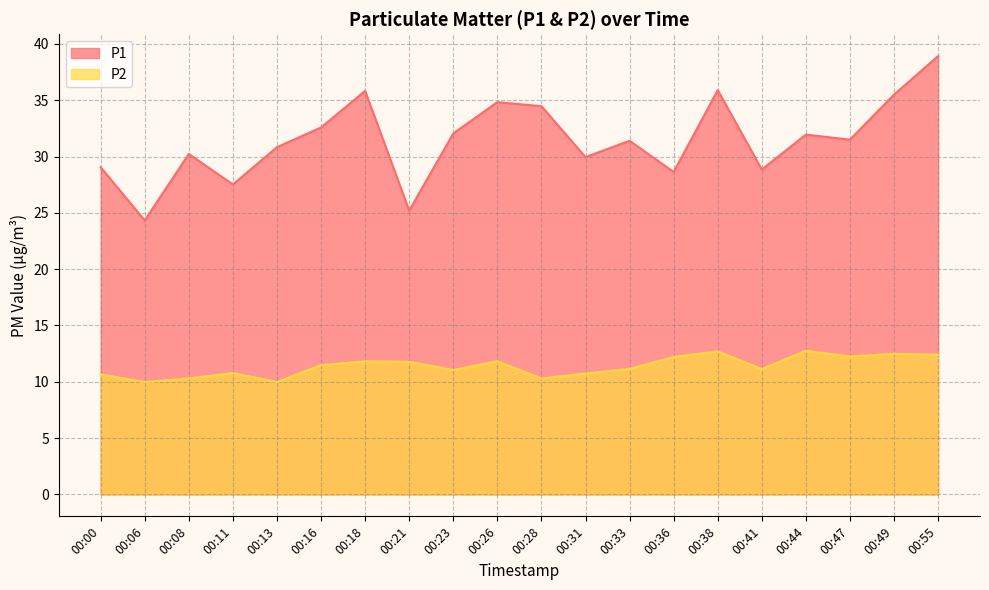

Count the number of categories in the chart.

20